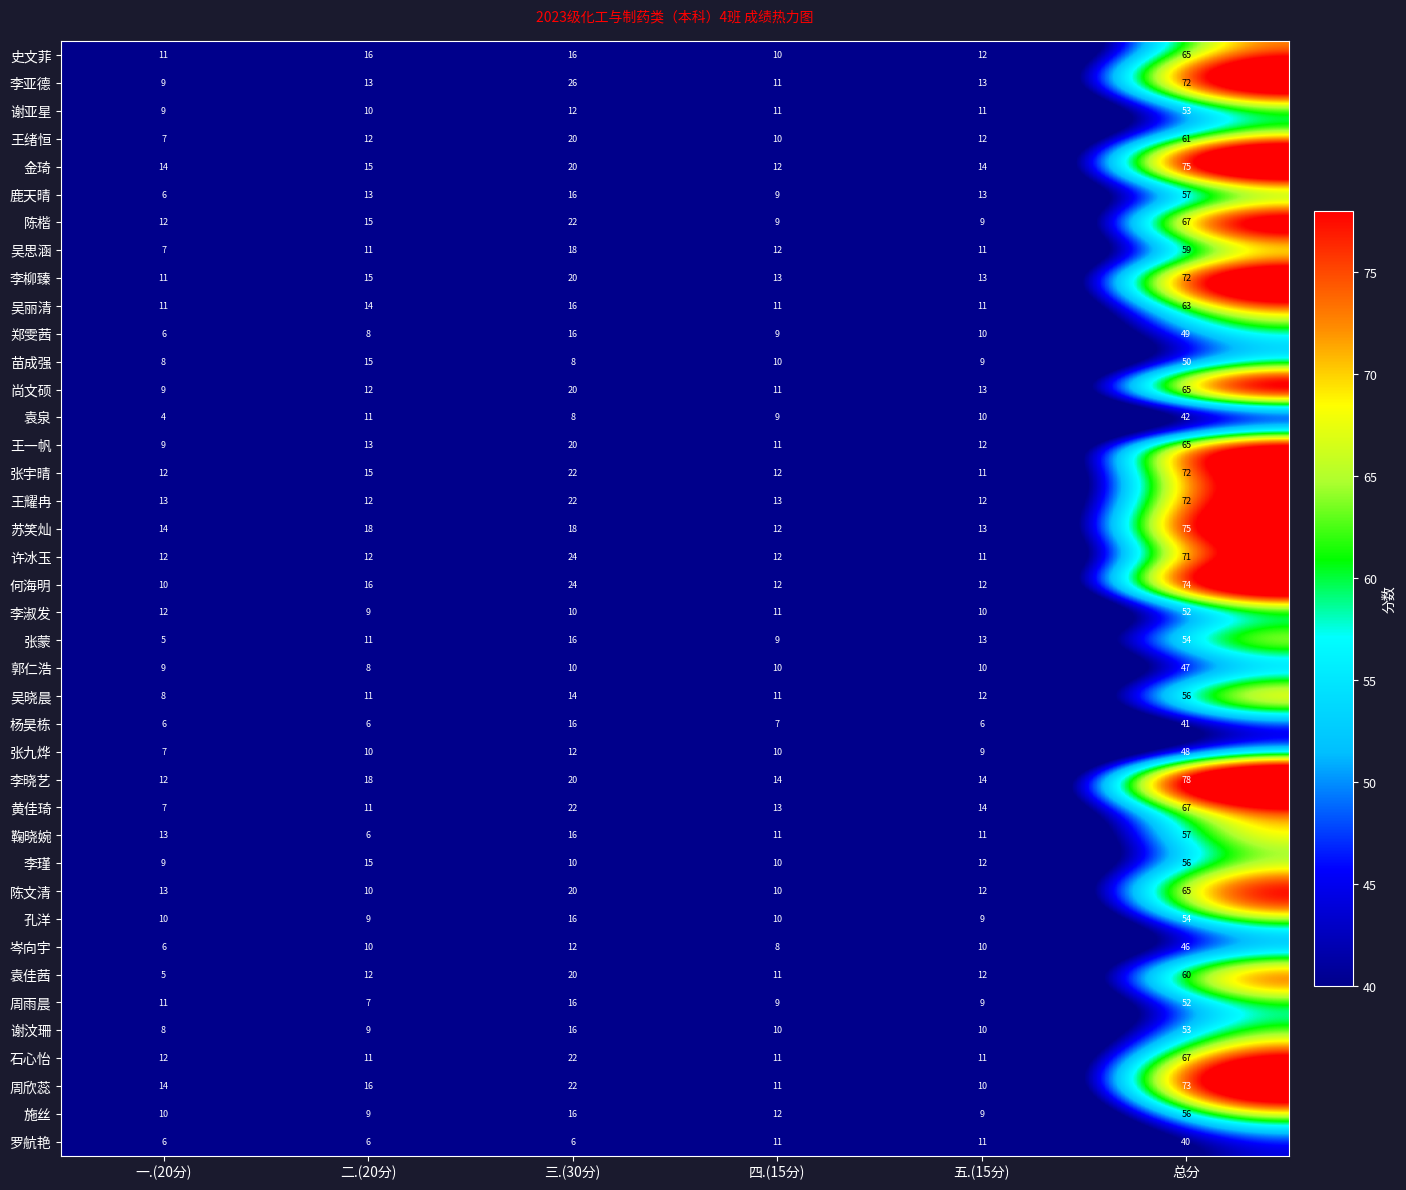

Which series changed the most between 三.(30分) and 四.(15分)?

李亚德